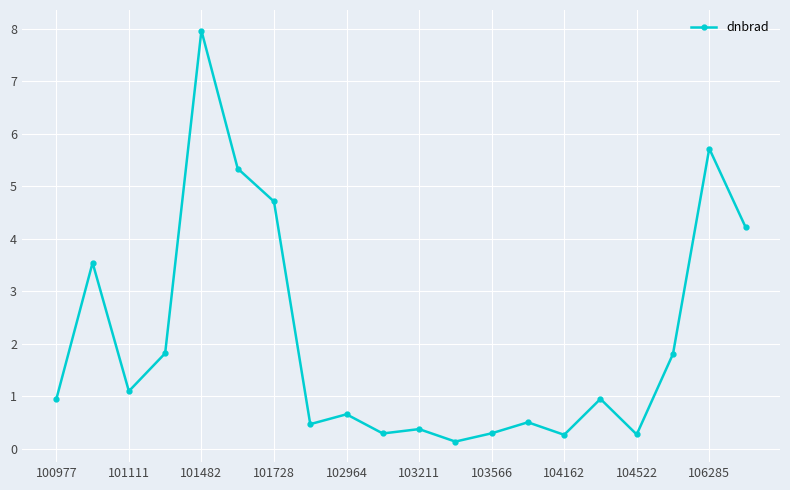

What is the greatest value displayed?

8.0